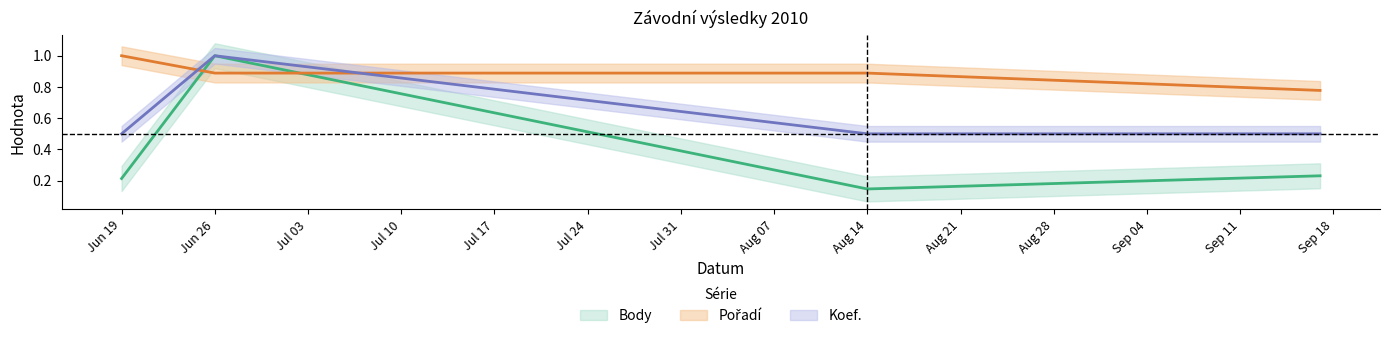

How many categories are shown in the chart?

4